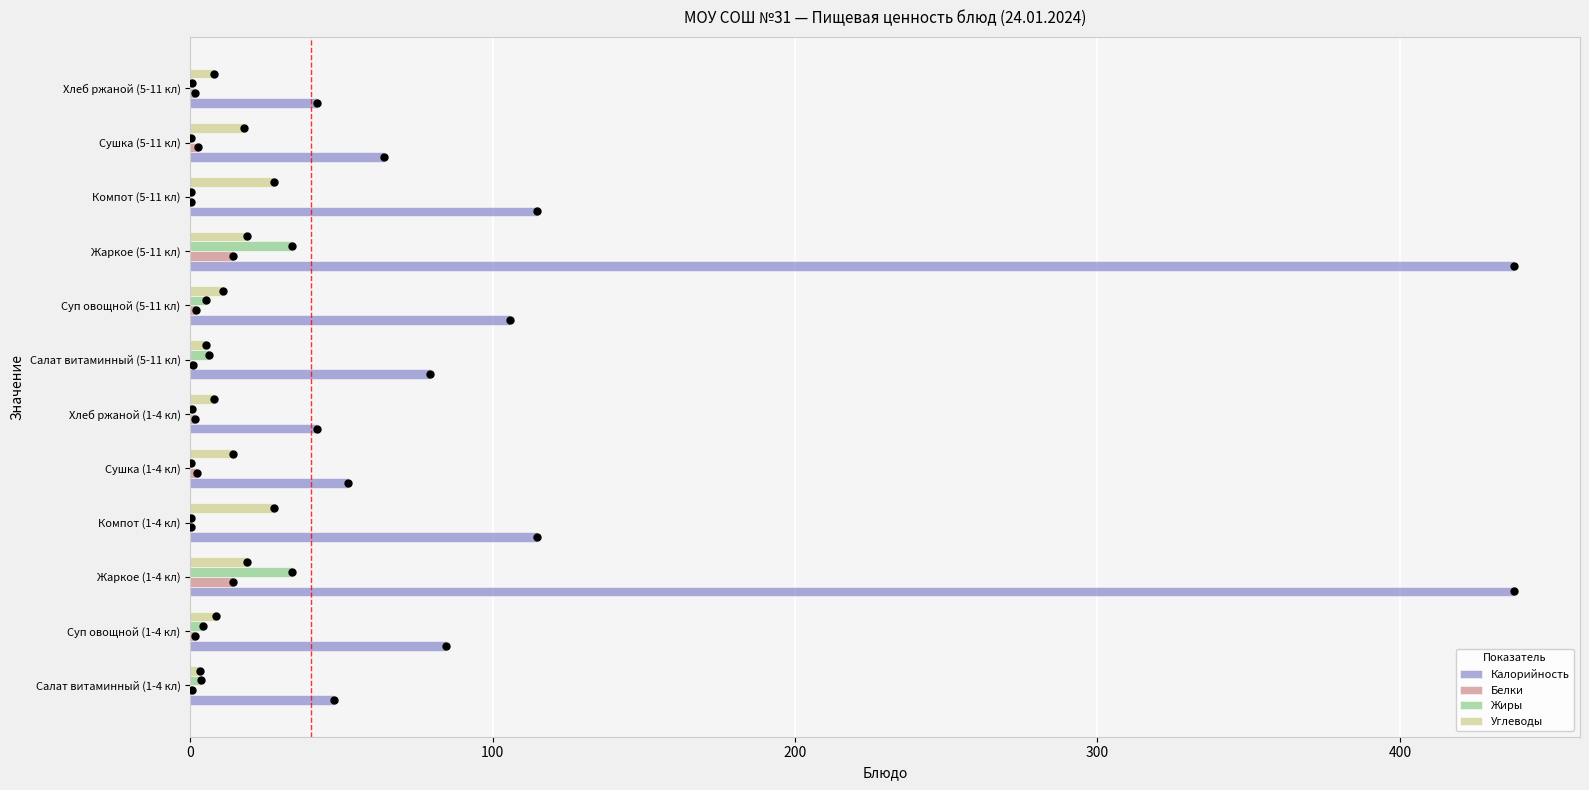

Which series contains the lowest Y value?

Белки